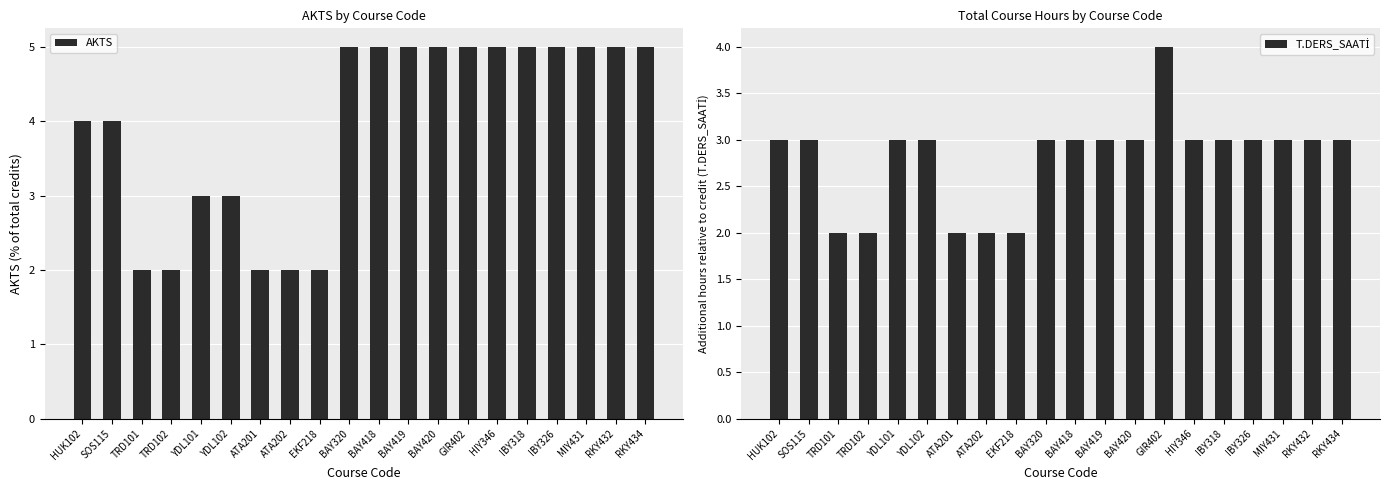

Rank the series by their average value, from highest to lowest.

AKTS, T.DERS_SAATİ